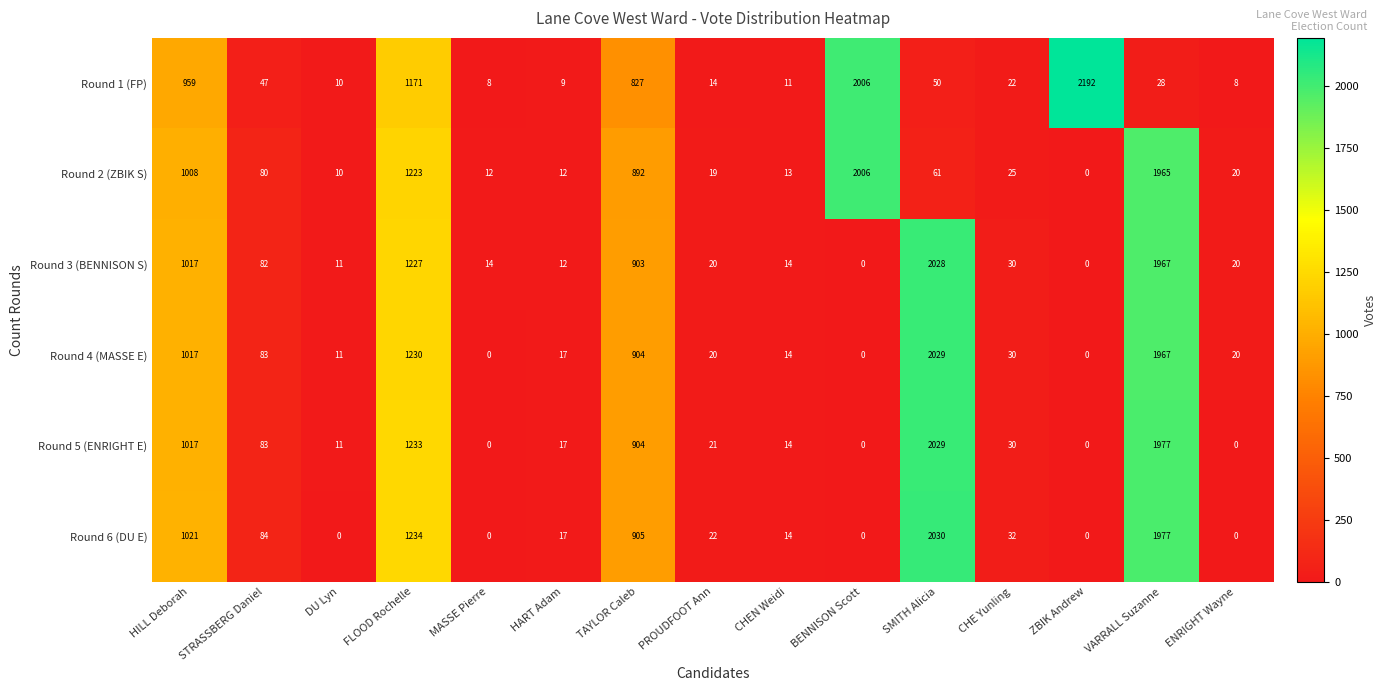

The value of Round 5 (ENRIGHT E) at HART Adam is 17. True or false?

True